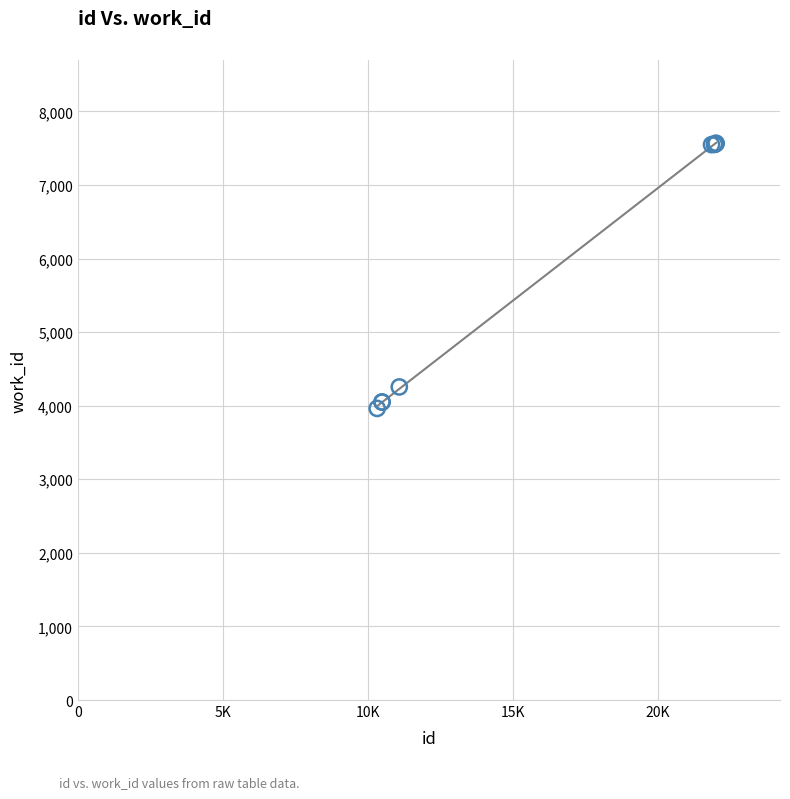

What Y value in the scatter plot is closest to 5764?

4255